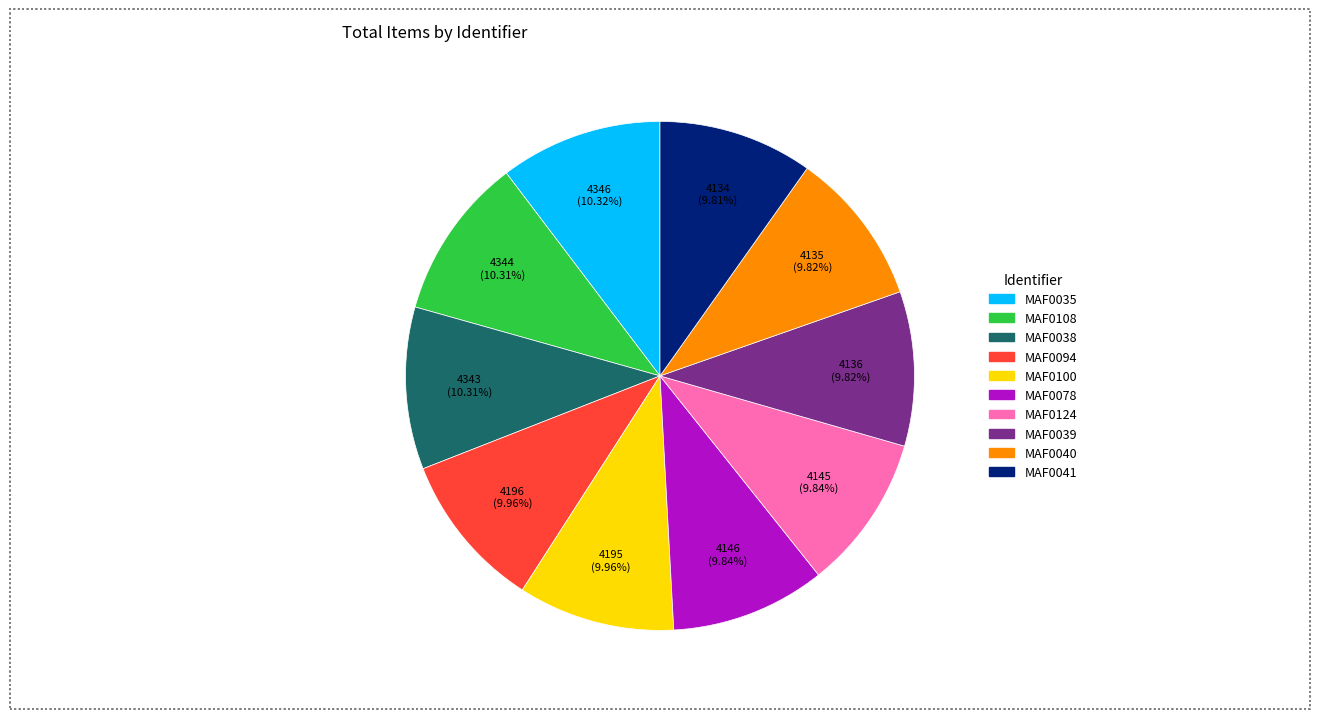

What is the ratio of the value at MAF0078 to the value at MAF0035?

1.0